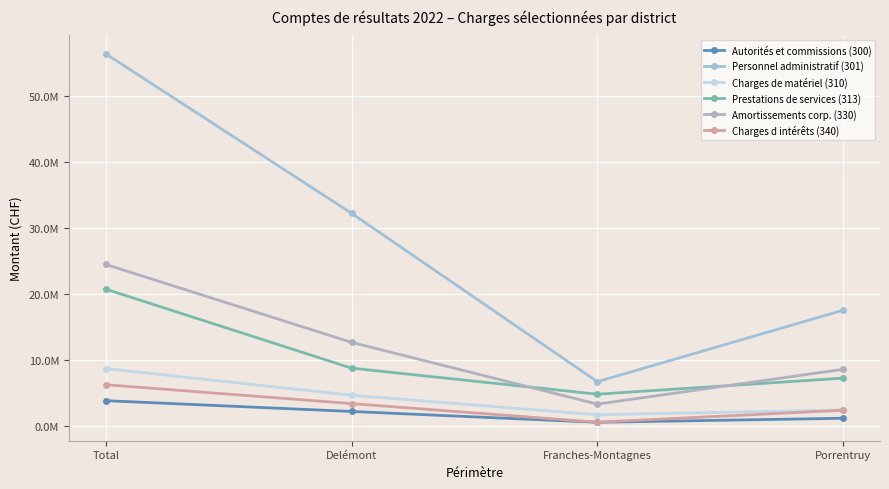

What is the greatest value displayed?

56407773.7